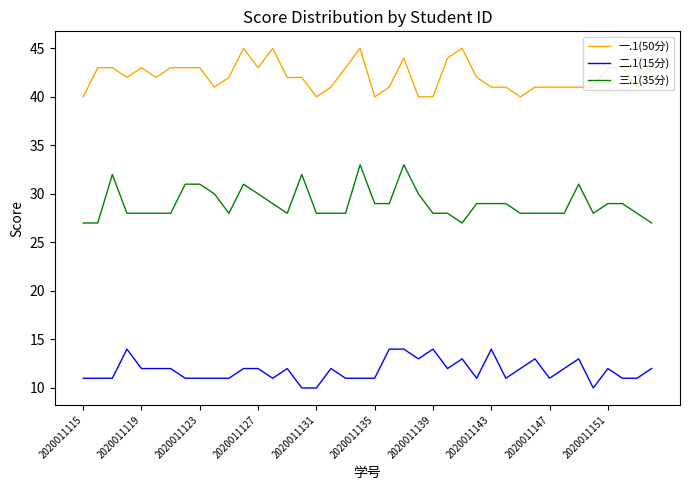

What is the minimum value for 二.1(15分)?

10